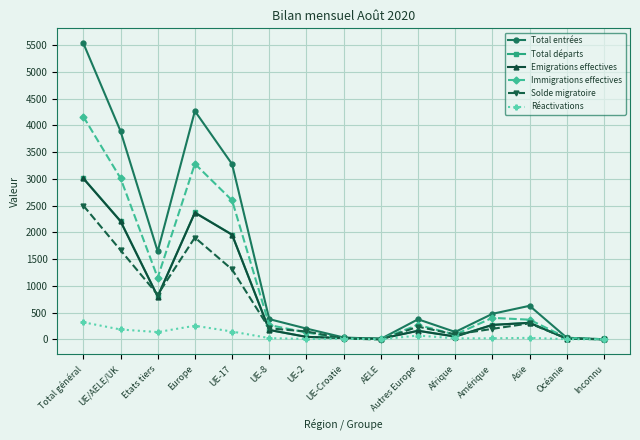

Which series has the widest spread of values?

Total entrées